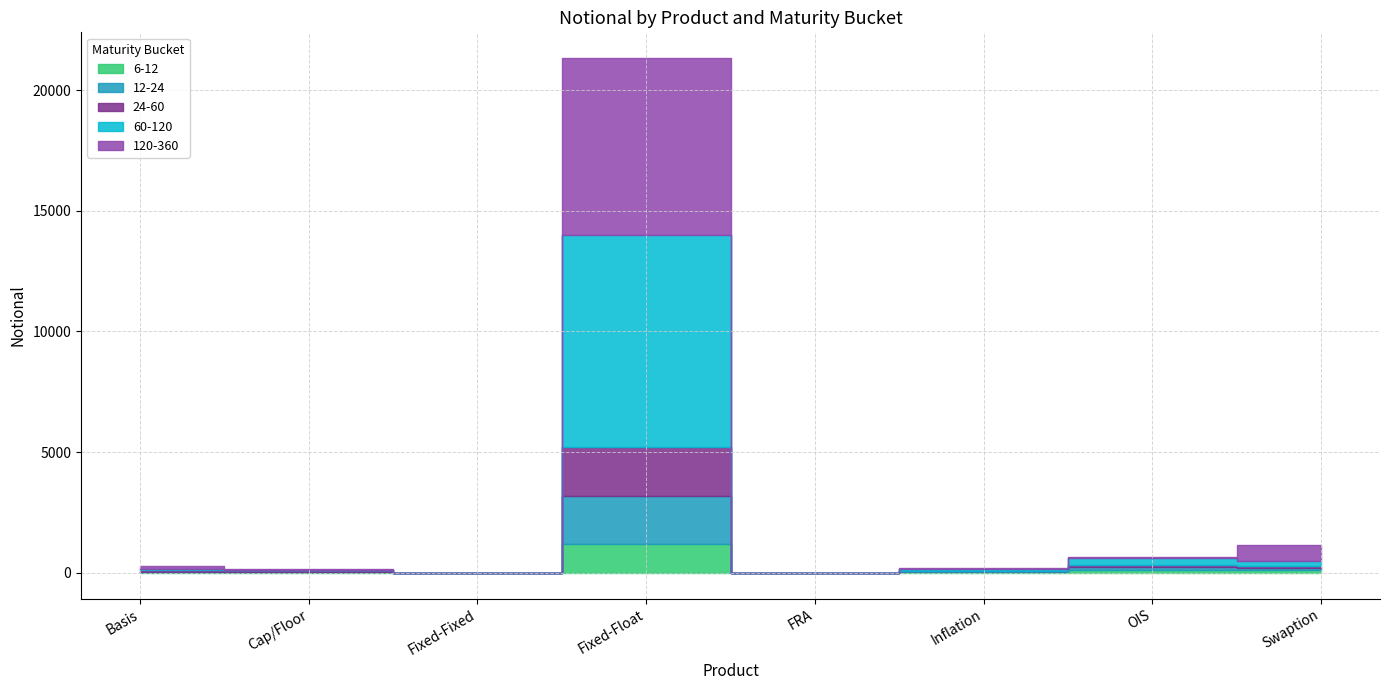

Is the value of 24-60 at FRA greater than the value of 12-24 at Fixed-Float?

No